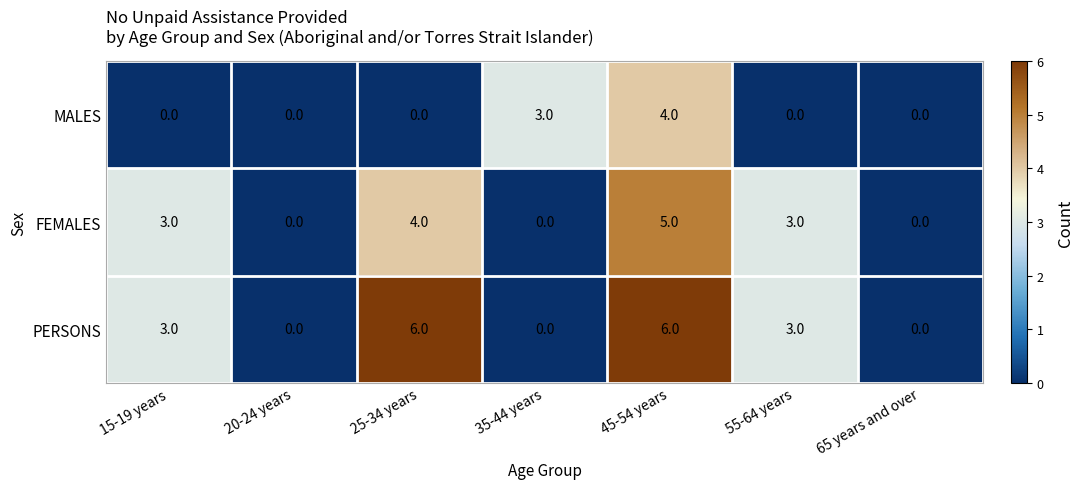

Rank the series by their maximum value, from highest to lowest.

PERSONS, FEMALES, MALES